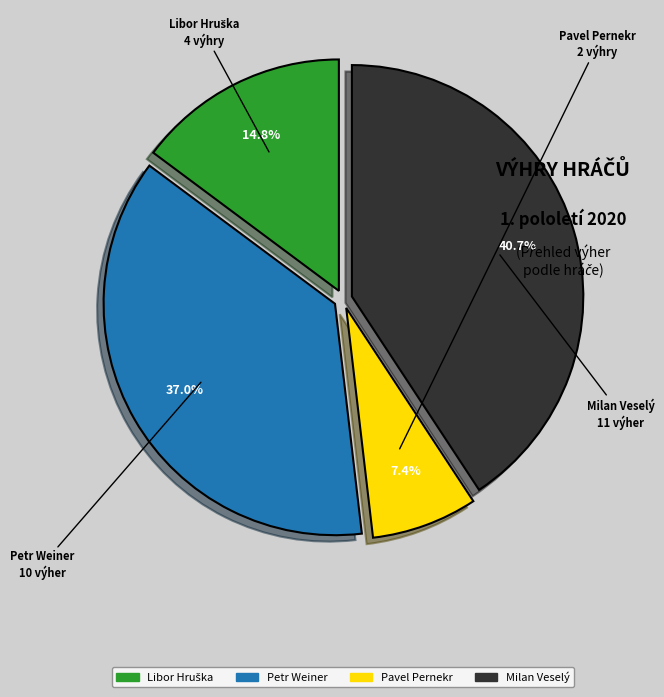

To the nearest percent, what is the difference between the largest and smallest slice percentages?

33%